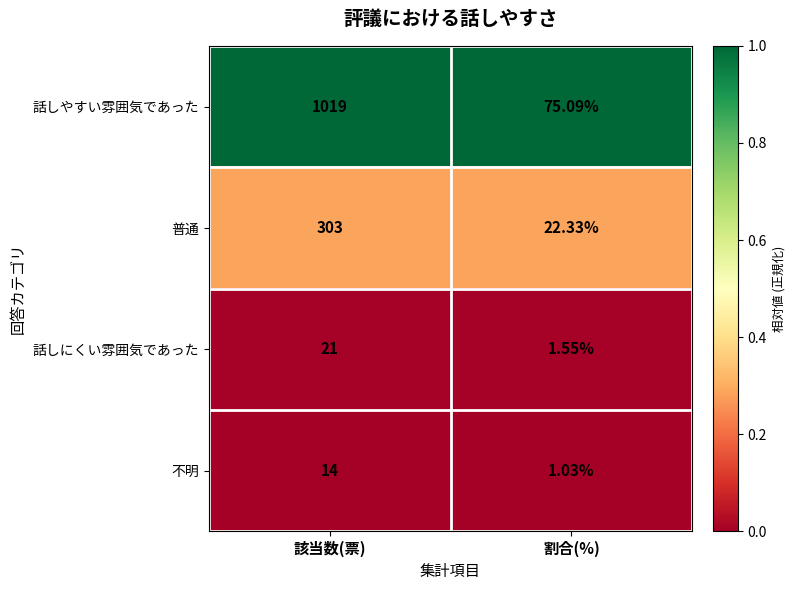

At which category is the sum across all series the highest?

該当数(票)